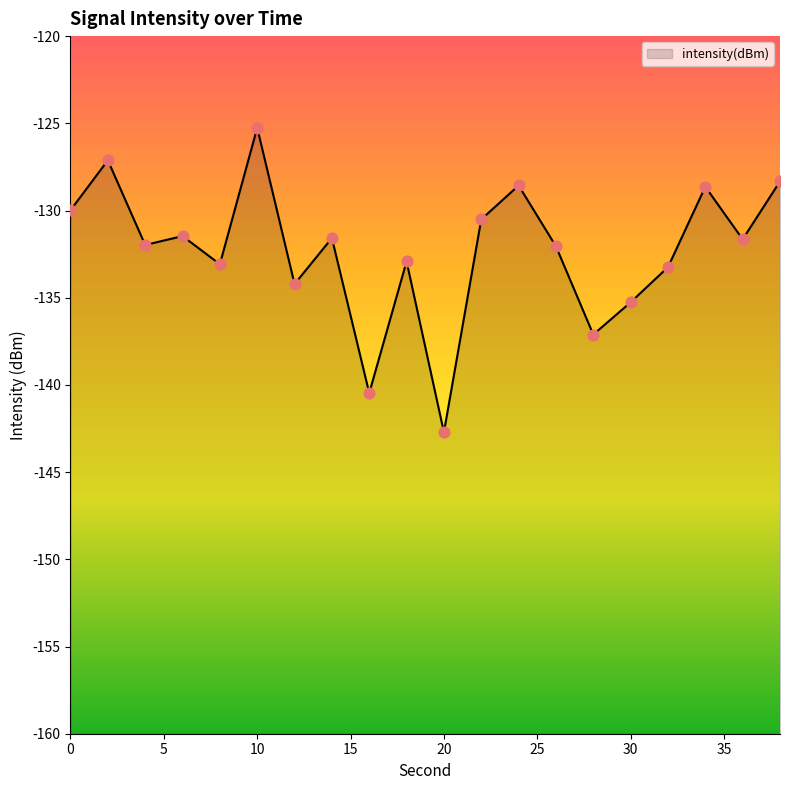

What is the change in value from 2 to 6?

-4.3